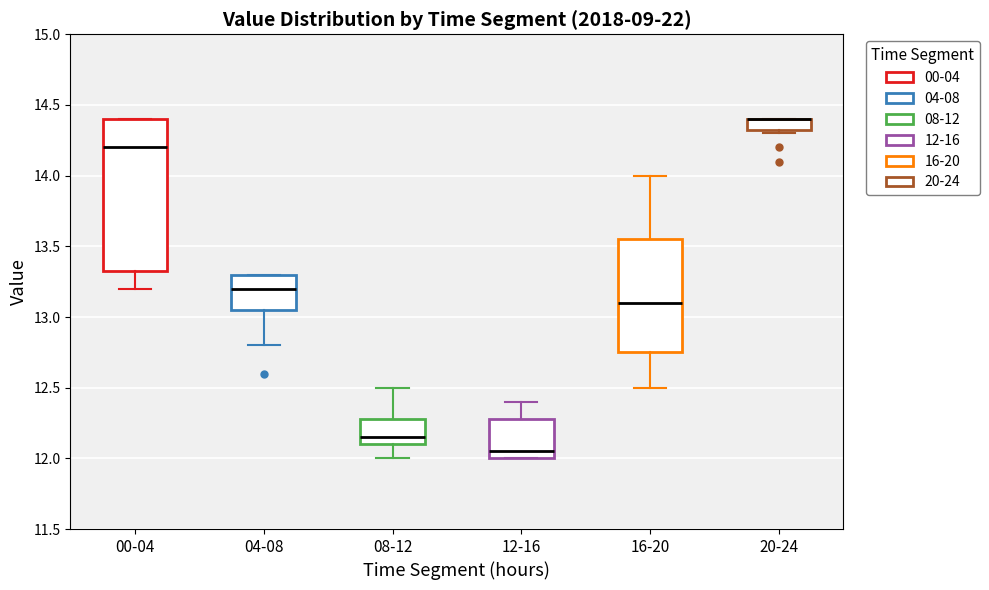

Comparing the boxes themselves (not the whiskers), which one is the tallest?

00-04